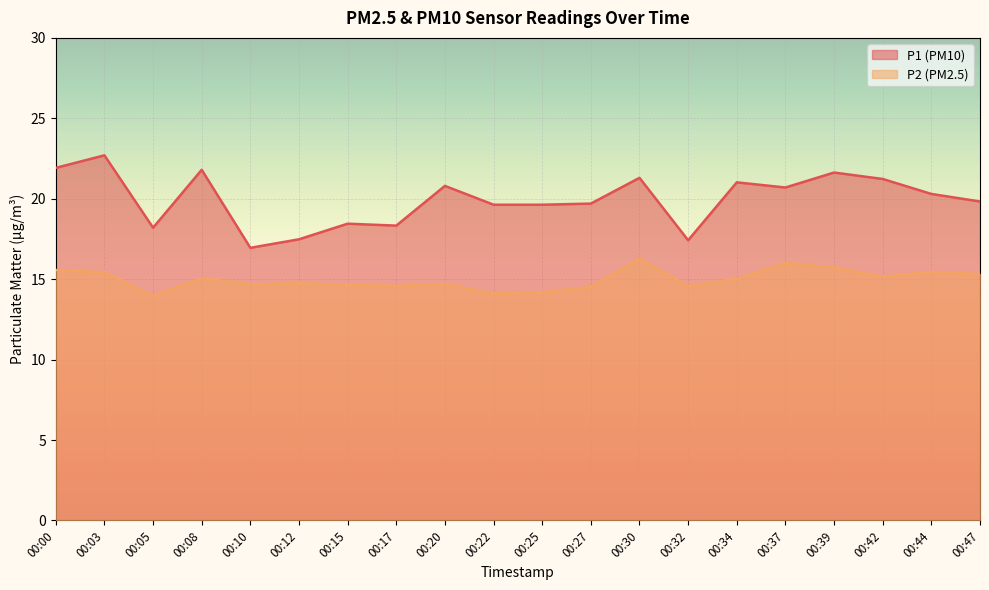

List the labels in order of P2 value, largest first.

00:30, 00:37, 00:39, 00:00, 00:44, 00:03, 00:47, 00:42, 00:08, 00:34, 00:12, 00:20, 00:10, 00:15, 00:17, 00:32, 00:27, 00:25, 00:22, 00:05